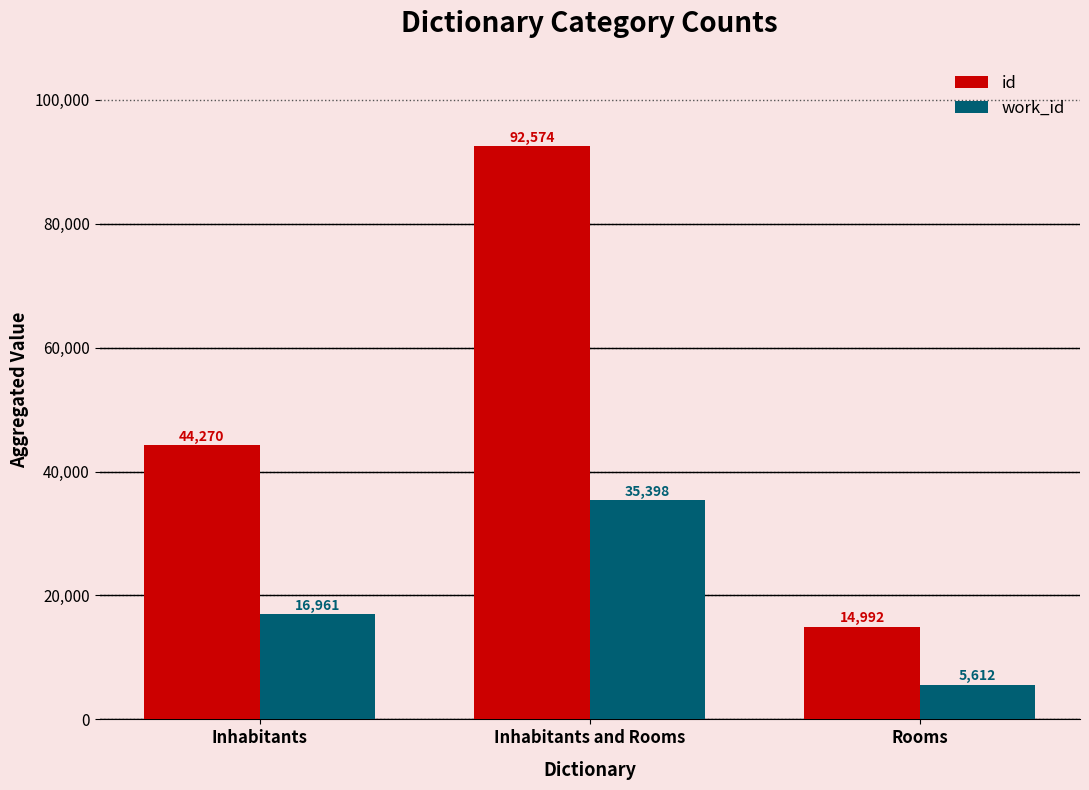

Count the number of categories in the chart.

3